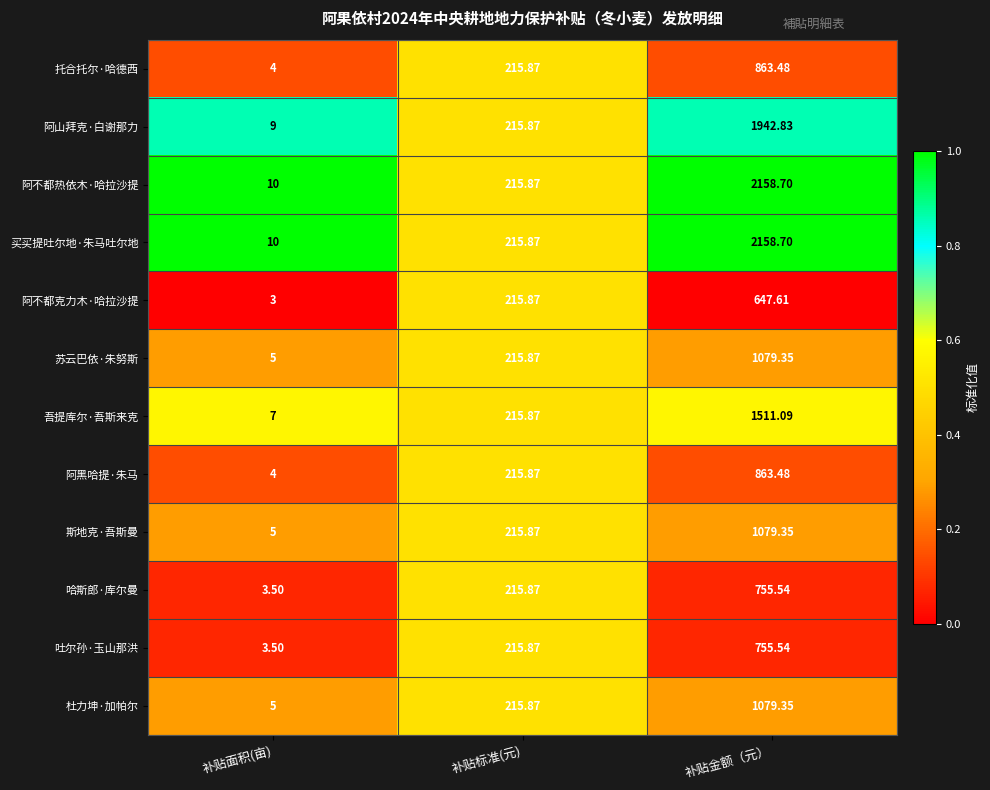

At which category is the sum across all series the highest?

补贴金额（元）